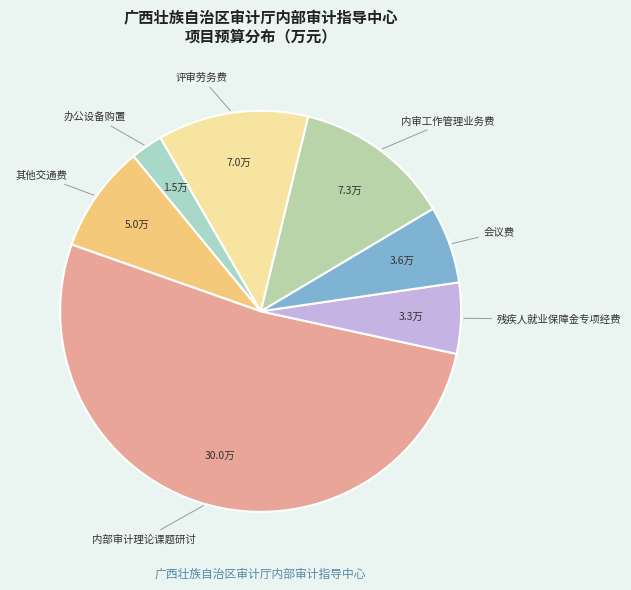

Is there a majority slice in this chart?

Yes